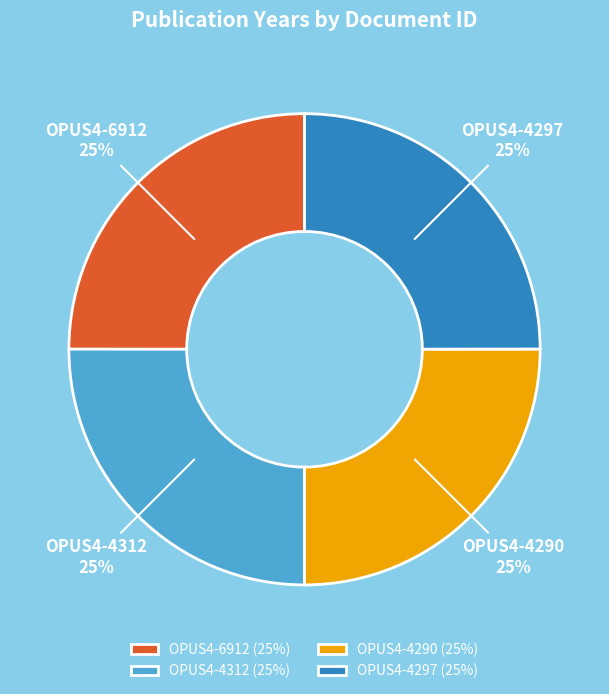

What percentage is the OPUS4-4290 slice, to the nearest percent?

25%